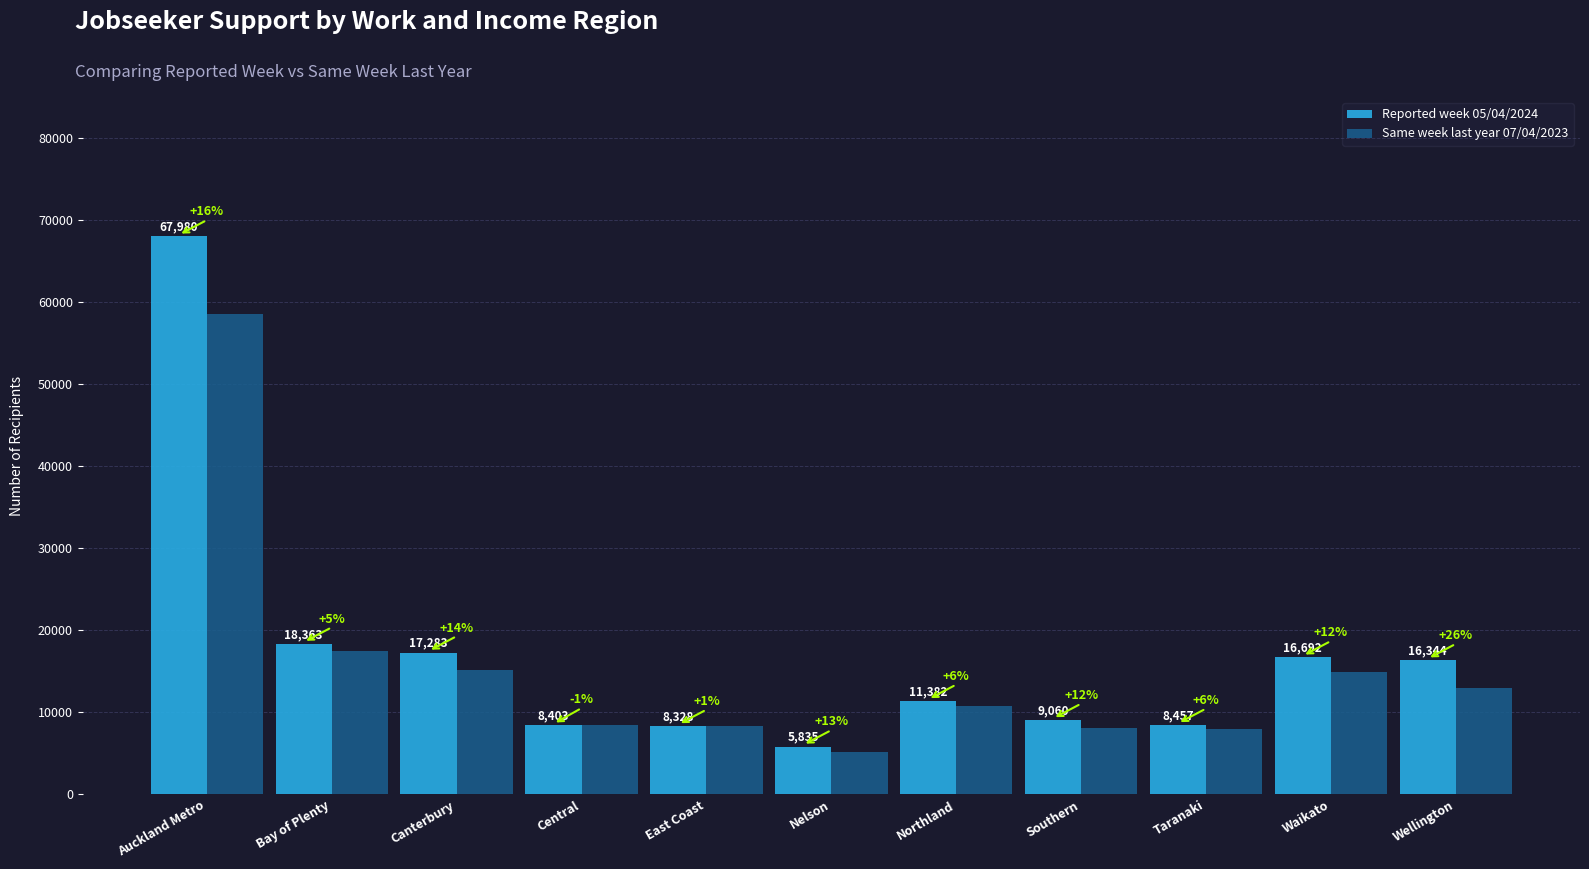

What is the spread (max minus min) of values at Taranaki?

501